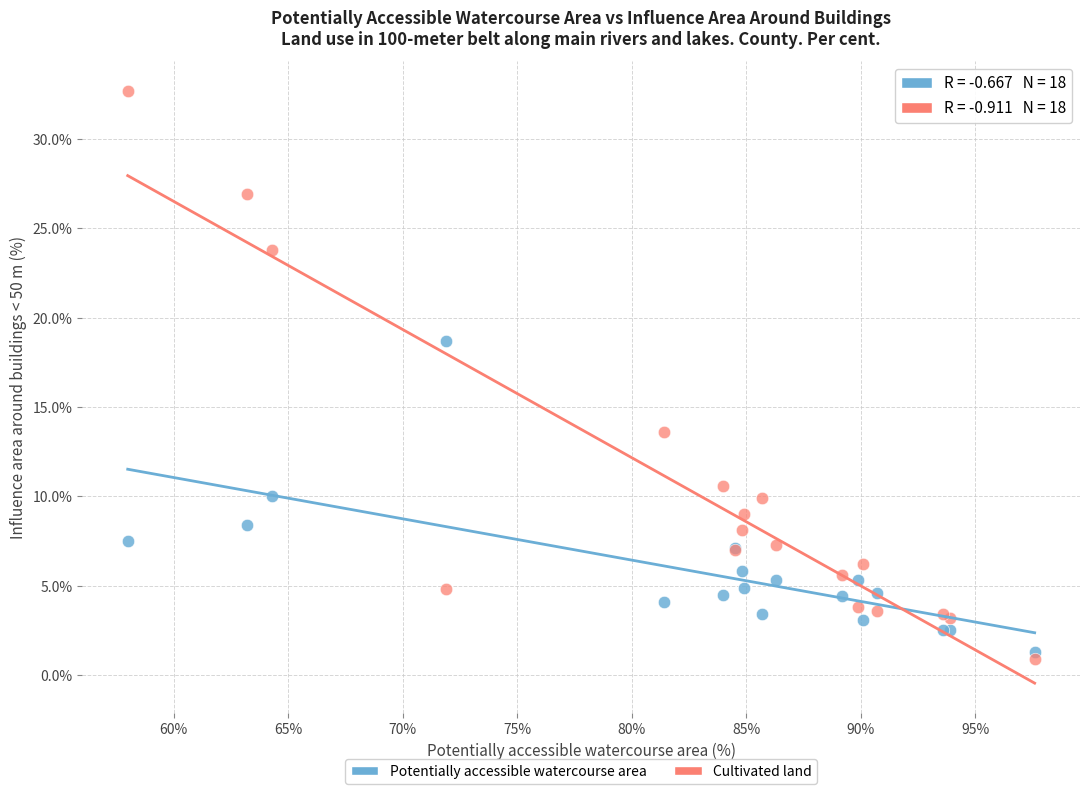

What is the X range (max minus min) for the scatter plot?

39.6